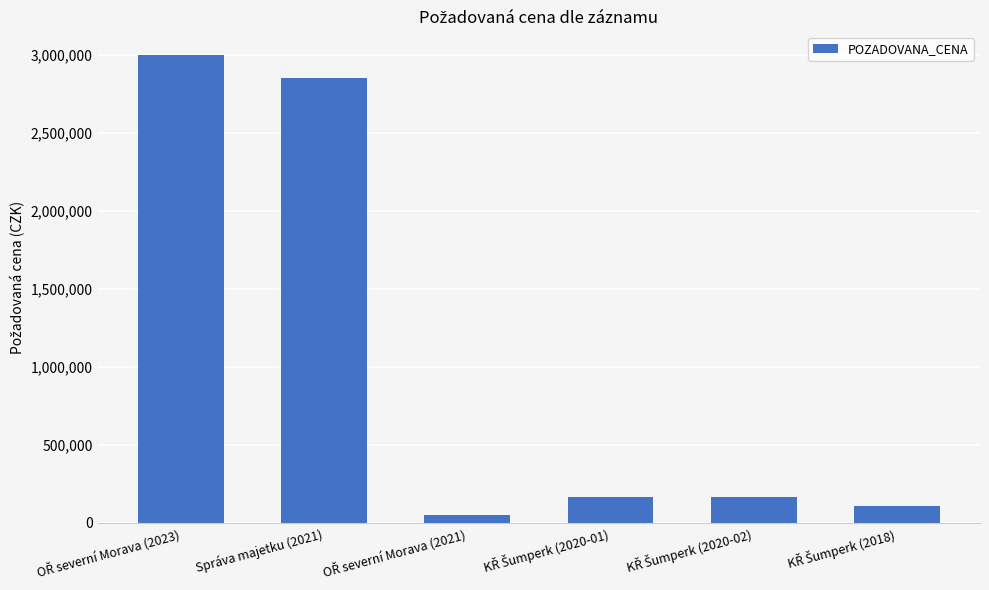

Reading left to right, transcribe all the data shown in this chart.

3000000	2850000	51600	163200	163200	106080